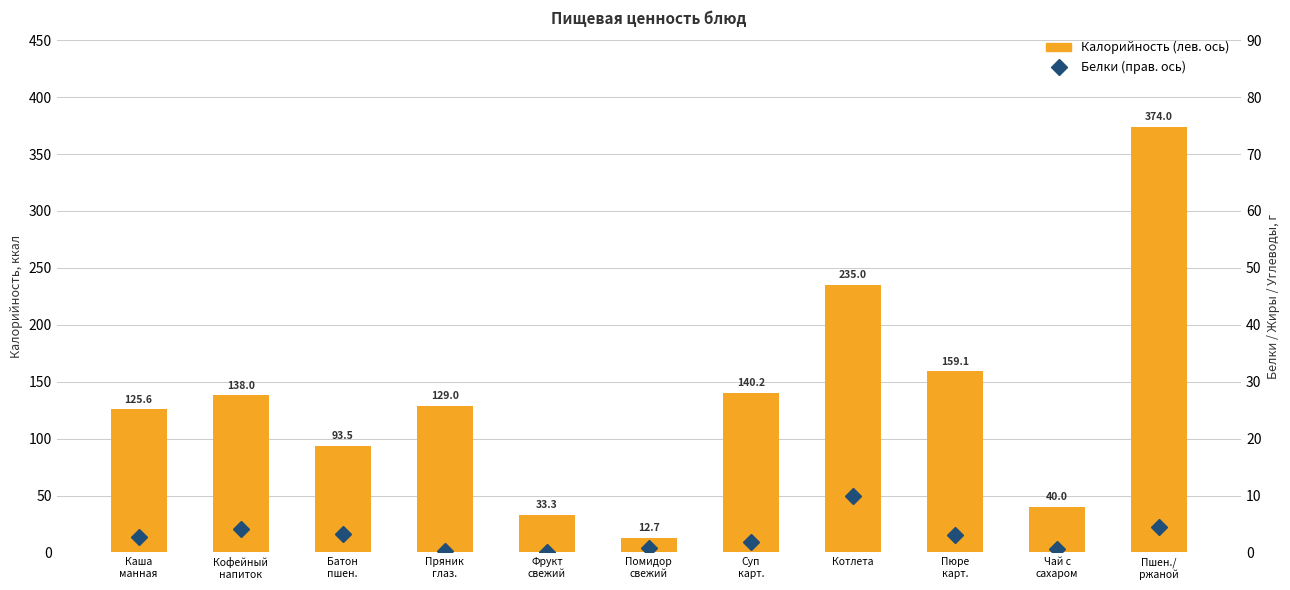

How many distinct data groups are displayed?

2